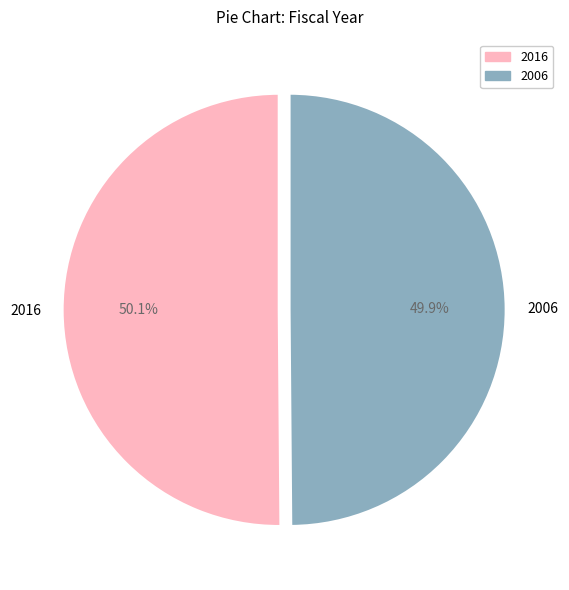

The 2016 slice represents 50% of the pie. True or false?

True